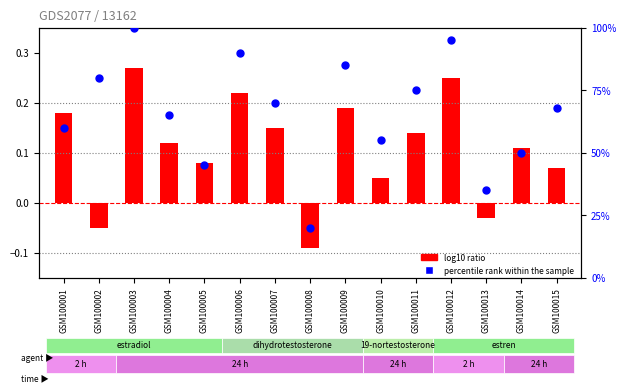

What is the total value across all series at GSM100009?

85.2